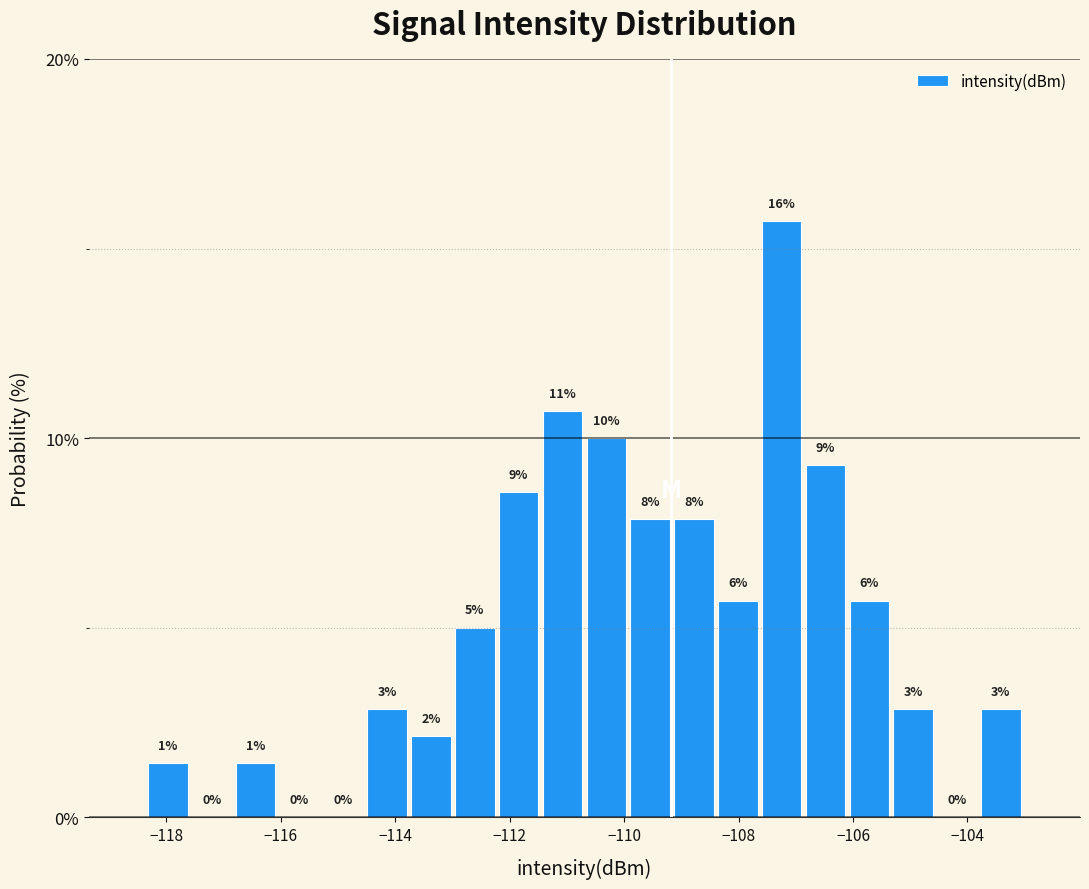

Around what value on the x-axis is the tallest bar? Give the approximate position of its centre, as read against the axis.

-107.2